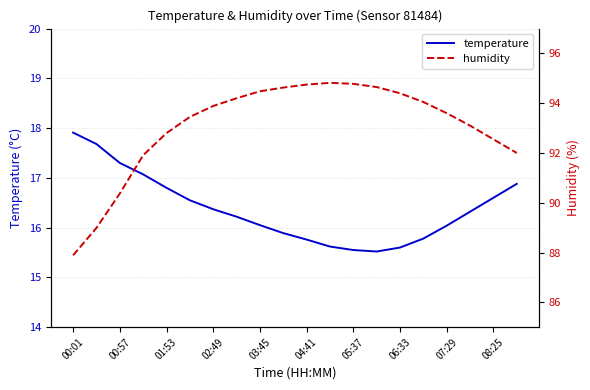

Rank the series by their average value, from lowest to highest.

temperature, humidity